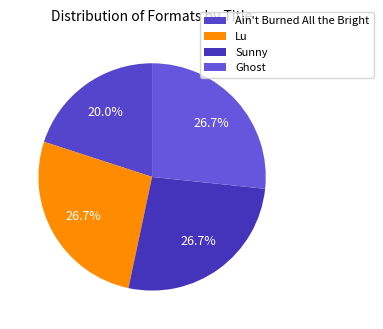

Rank the categories by value from lowest to highest.

Ain't Burned All the Bright, Lu, Sunny, Ghost